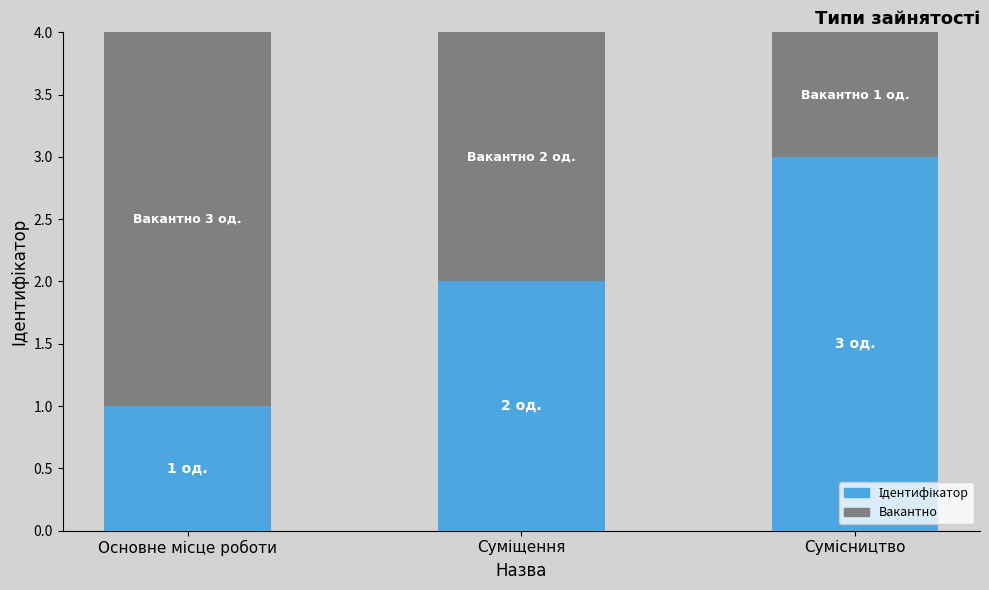

At Основне місце роботи, list the series in order from smallest to largest.

Ідентифікатор, Вакантно